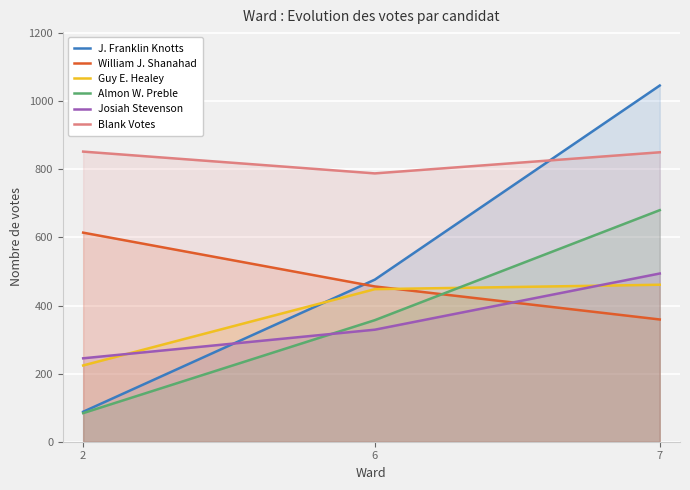

The value of Guy E. Healey at 6 is 699. True or false?

False